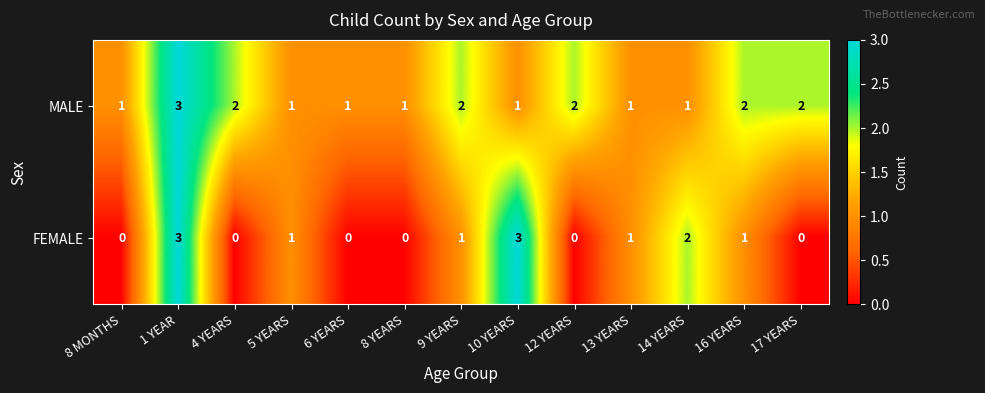

Reading left to right, what are all the values shown in this chart?

MALE: 8 MONTHS=1	1 YEAR=3	4 YEARS=2	5 YEARS=1	6 YEARS=1	8 YEARS=1	9 YEARS=2	10 YEARS=1	12 YEARS=2	13 YEARS=1	14 YEARS=1	16 YEARS=2	17 YEARS=2
FEMALE: 8 MONTHS=0	1 YEAR=3	4 YEARS=0	5 YEARS=1	6 YEARS=0	8 YEARS=0	9 YEARS=1	10 YEARS=3	12 YEARS=0	13 YEARS=1	14 YEARS=2	16 YEARS=1	17 YEARS=0